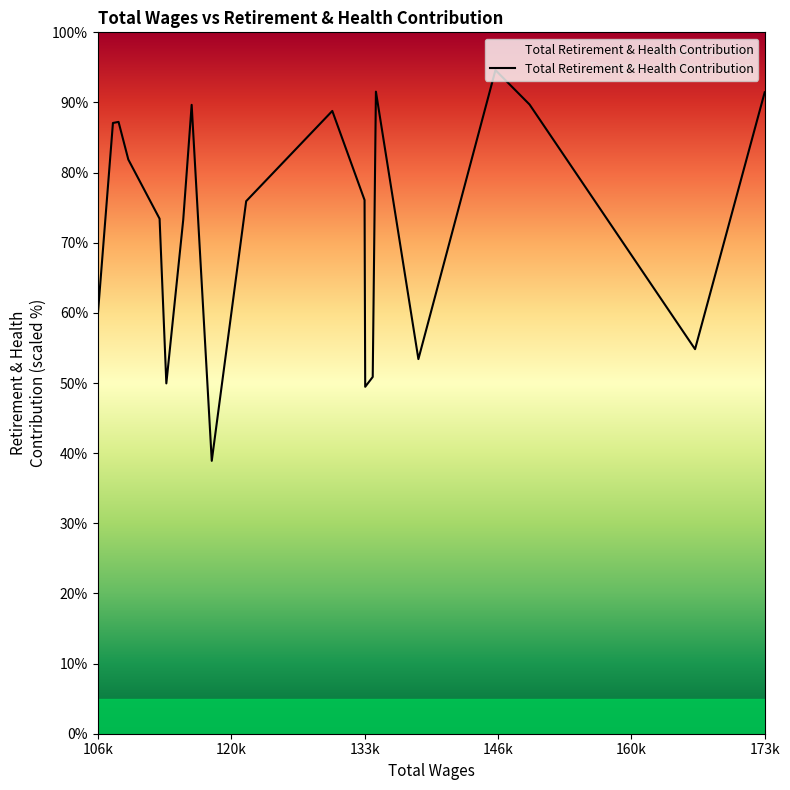

What is the minimum value shown in the chart?

38.9